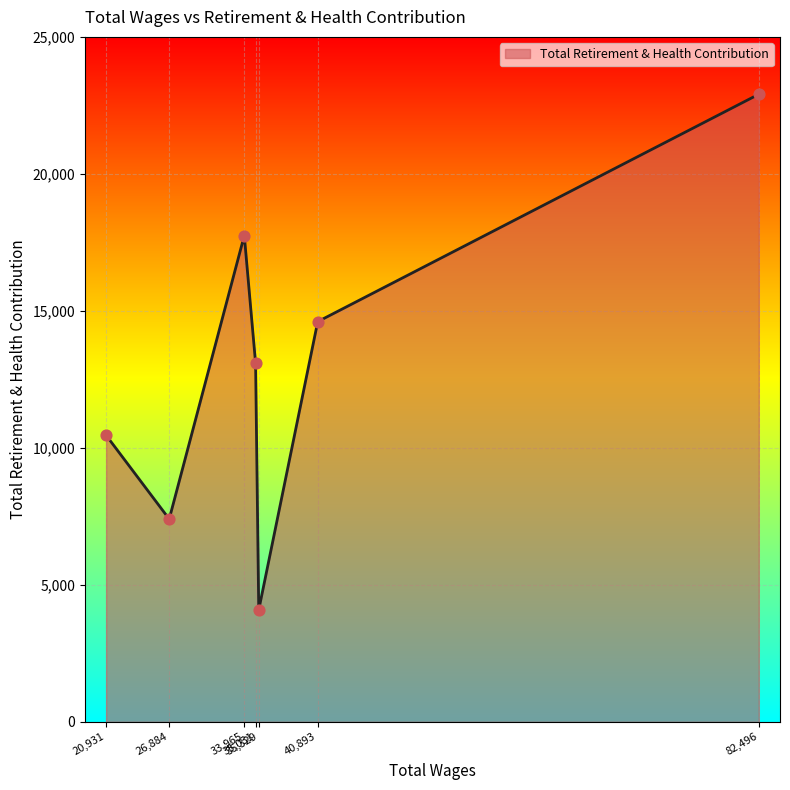

What is the greatest value displayed?

22907